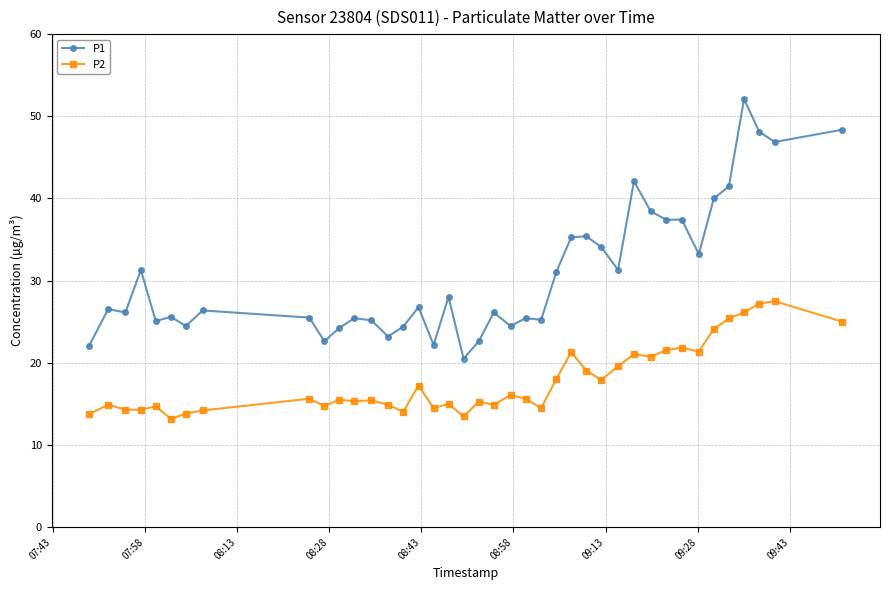

Which series has the largest total across all categories?

P1